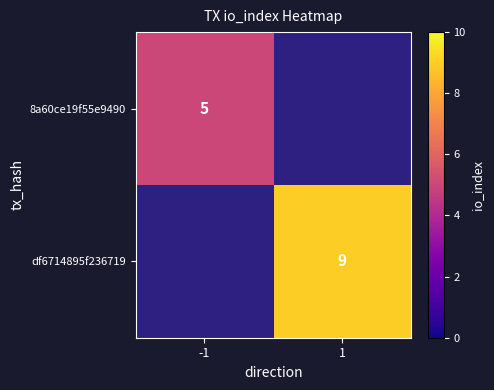

Is it true that 8a60ce19f55e9490 equals 2 at -1?

False